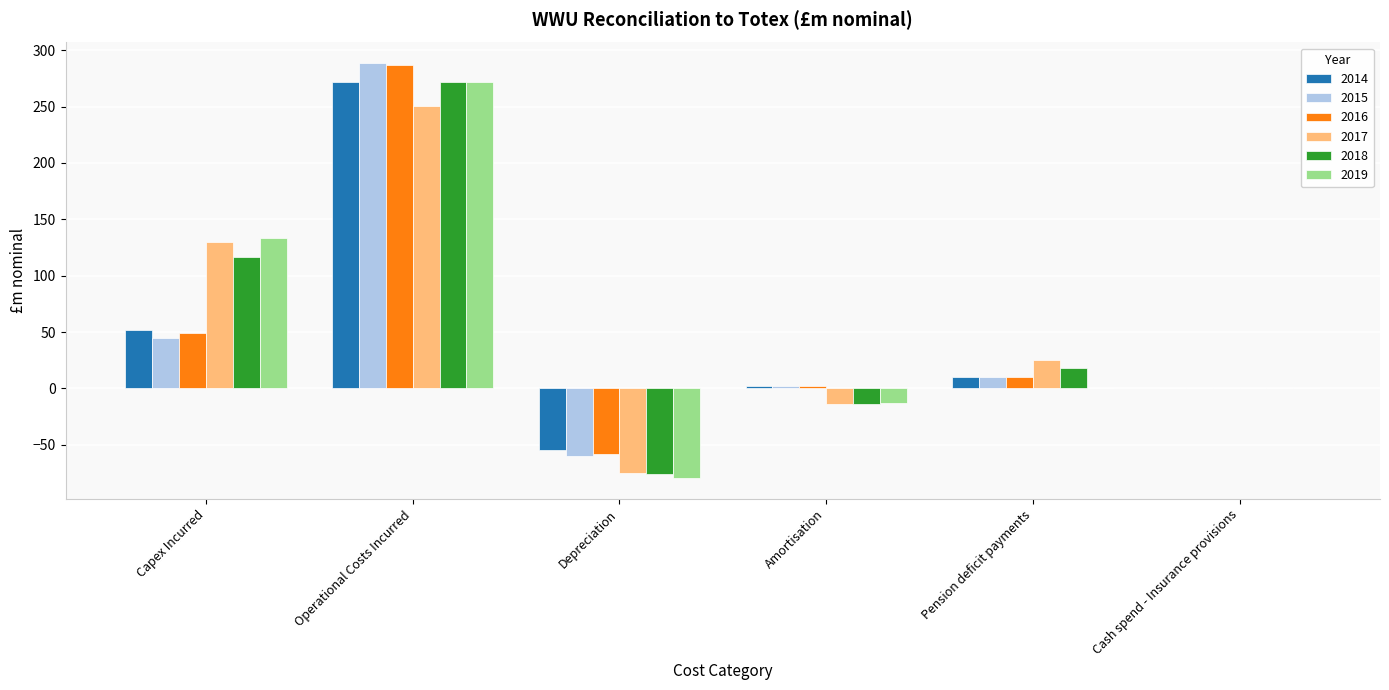

Between Operational Costs Incurred and Pension deficit payments, which series saw the biggest shift?

2015